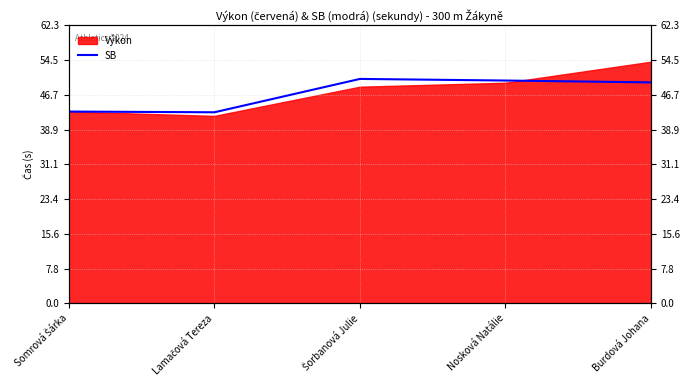

Count the number of categories in the chart.

5